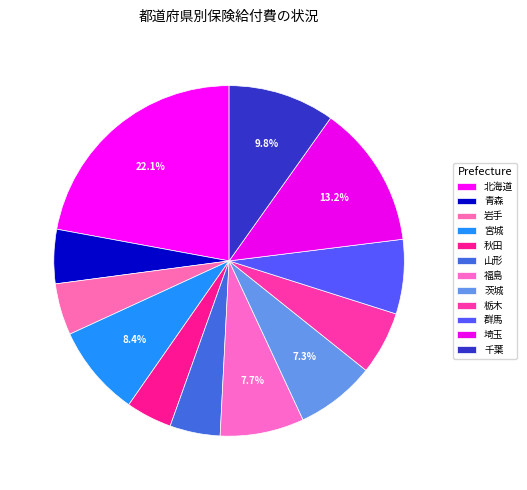

The 福島 slice represents 8% of the pie. True or false?

True